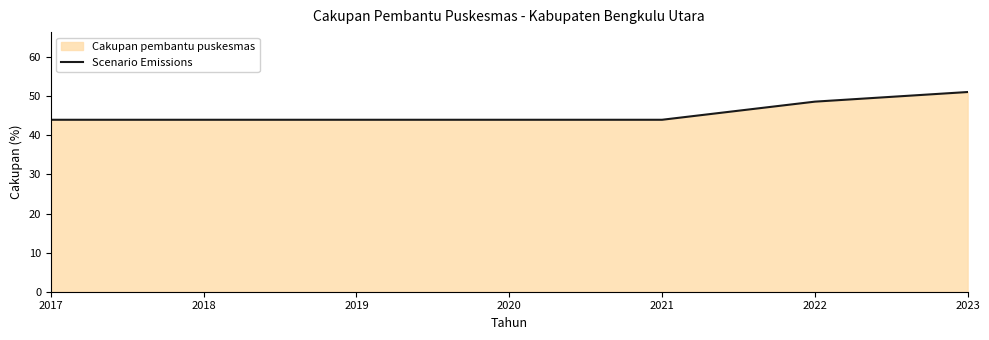

List the labels in order of value, largest first.

2023, 2022, 2017, 2018, 2019, 2020, 2021